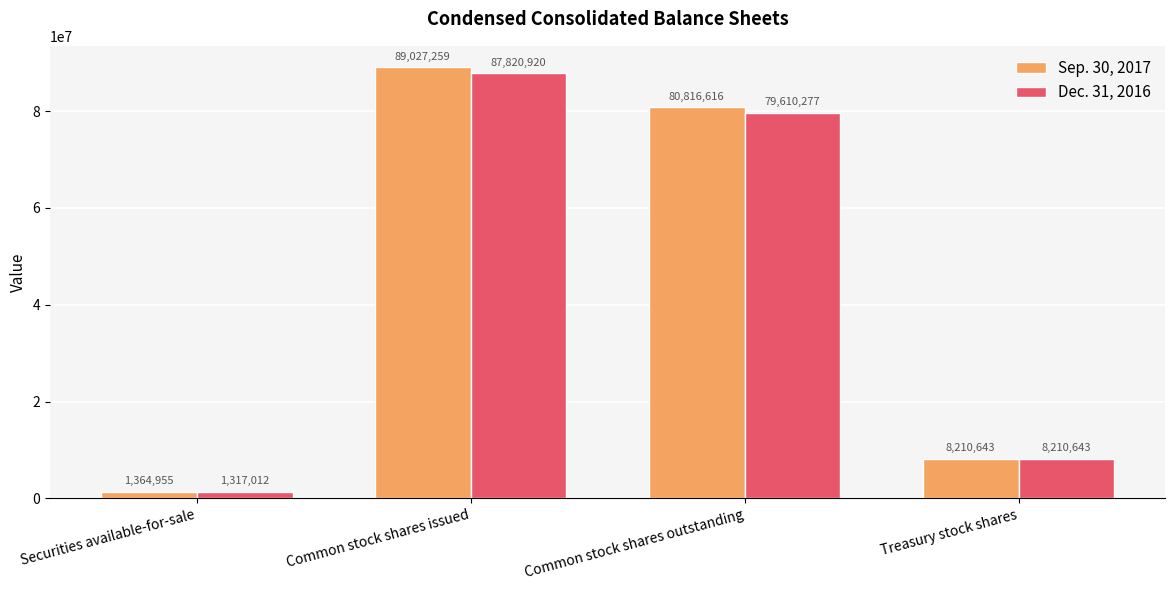

Are the bars grouped side by side (vs. stacked)?

Yes